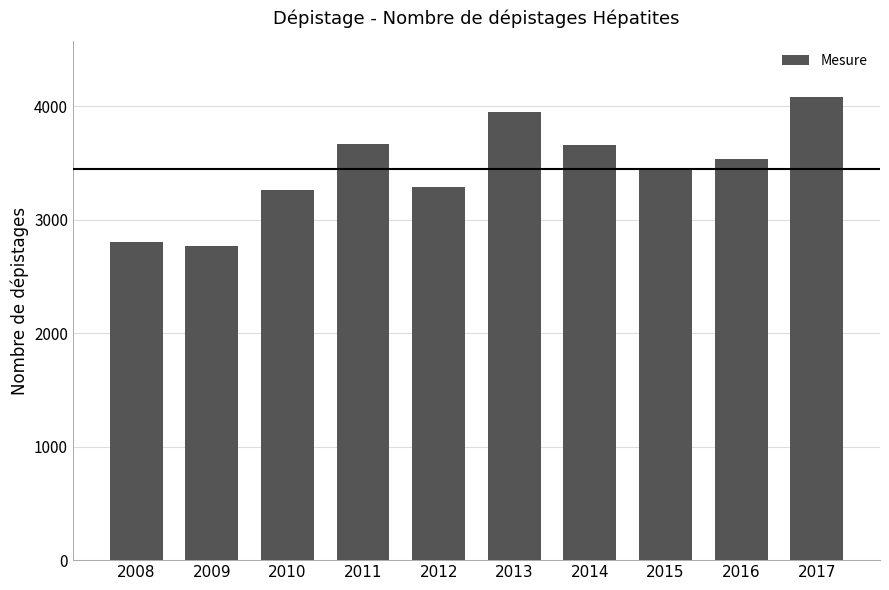

How many categories are shown in the chart?

10